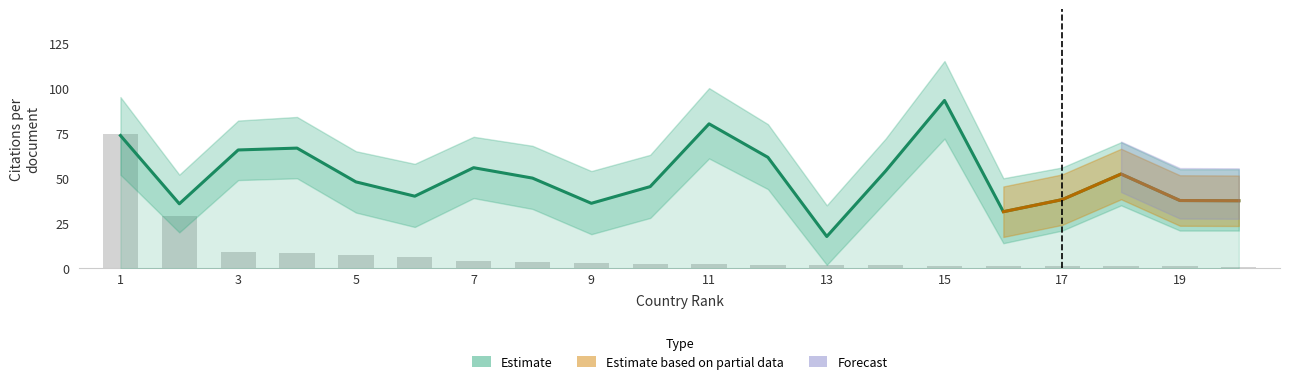

How many groups of bars are there?

20